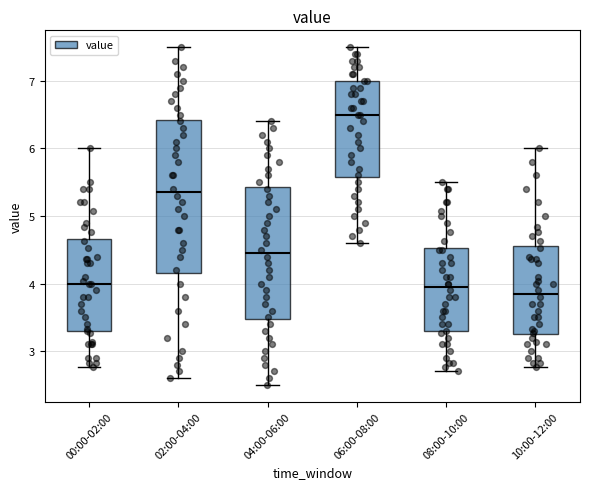

Reading left to right, read every box against the y-axis: the position of its median line, the range the box covers, and the ends of its whiskers. The values are not printed on the chart, so give them approximately, as read against the axis.

00:00-02:00: median 4.0, box 3.3 to 4.7, whiskers 2.8 to 6.0
02:00-04:00: median 5.4, box 4.2 to 6.4, whiskers 2.6 to 7.5
04:00-06:00: median 4.5, box 3.5 to 5.4, whiskers 2.5 to 6.4
06:00-08:00: median 6.5, box 5.6 to 7.0, whiskers 4.6 to 7.5
08:00-10:00: median 4.0, box 3.3 to 4.5, whiskers 2.7 to 5.5
10:00-12:00: median 3.9, box 3.3 to 4.6, whiskers 2.8 to 6.0